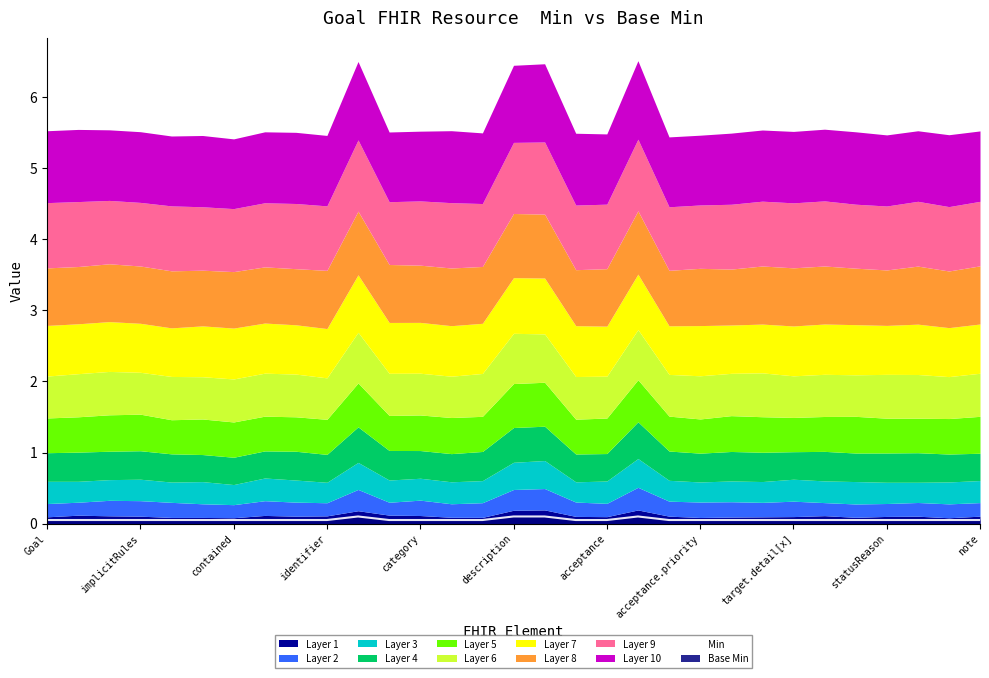

How many lines are shown in the chart?

1